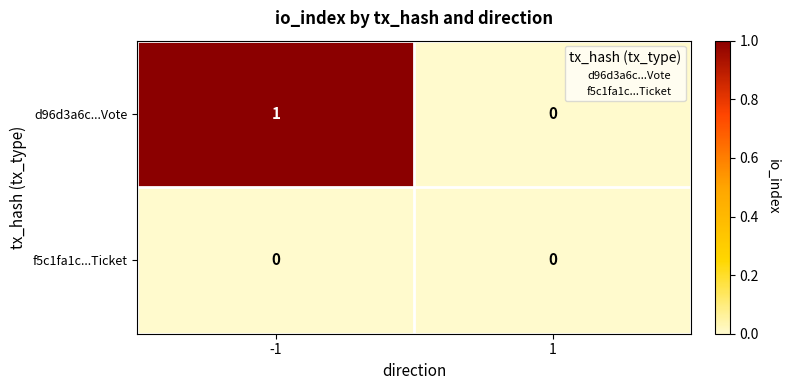

The d96d3a6c...Vote series shows 0 at 1. True or false?

True